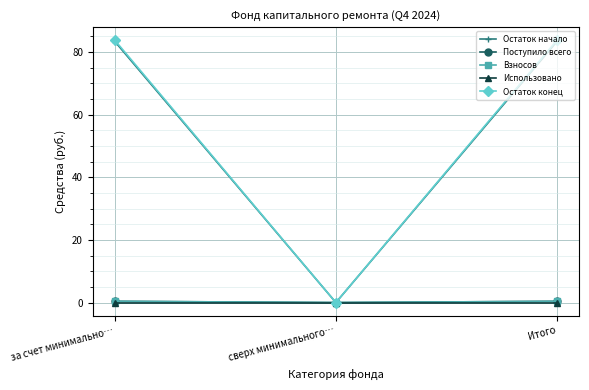

What is the sum of all Остаток конец values?

167.5